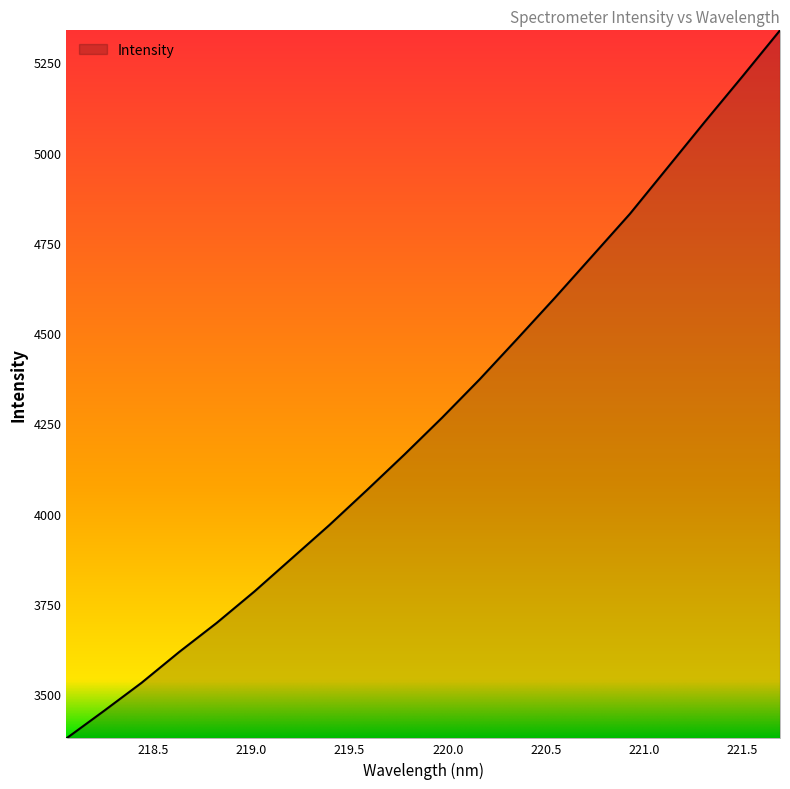

What is the difference between the maximum and minimum values?

1960.1